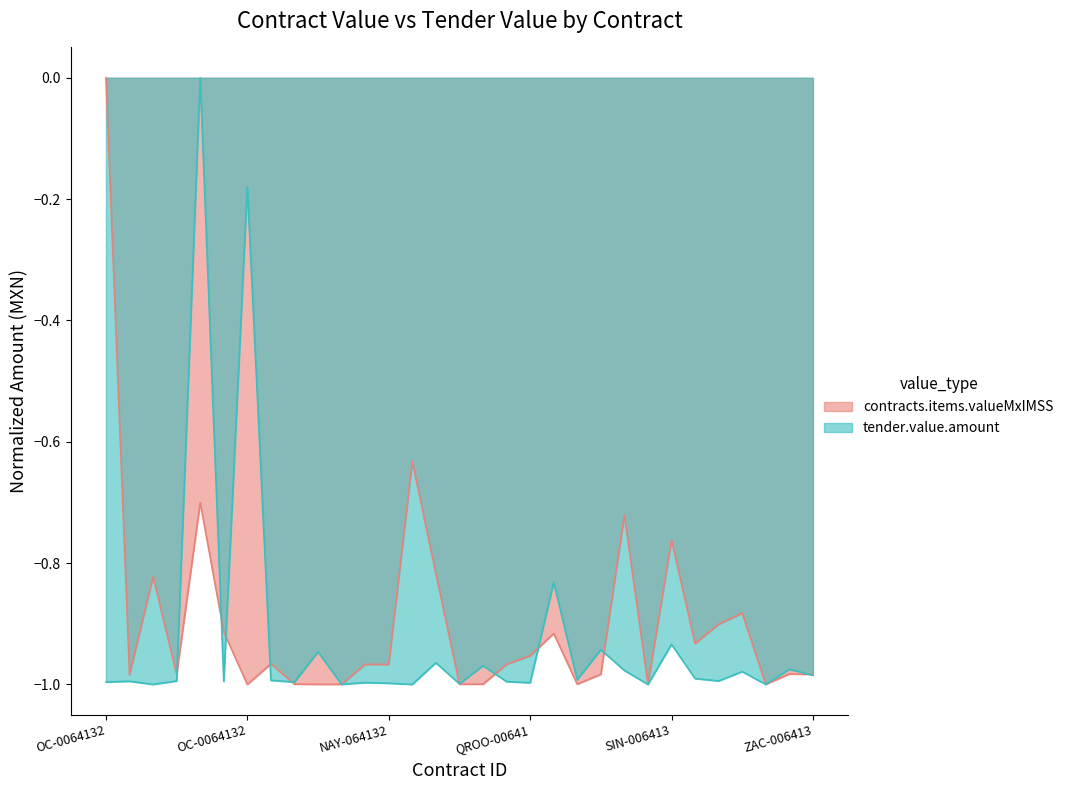

Where is the first local maximum for tender.value.amount?

OC-L19GYR120N21_11-110159